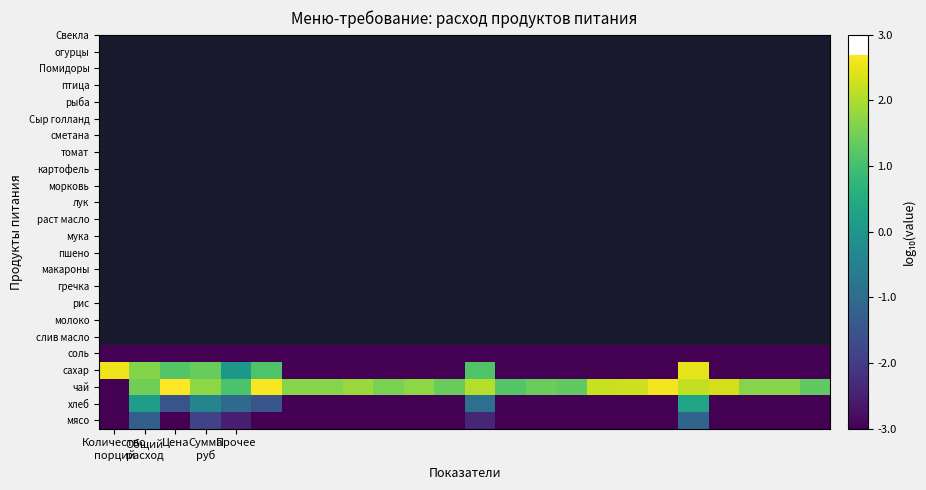

At which category is the sum across all series the highest?

19